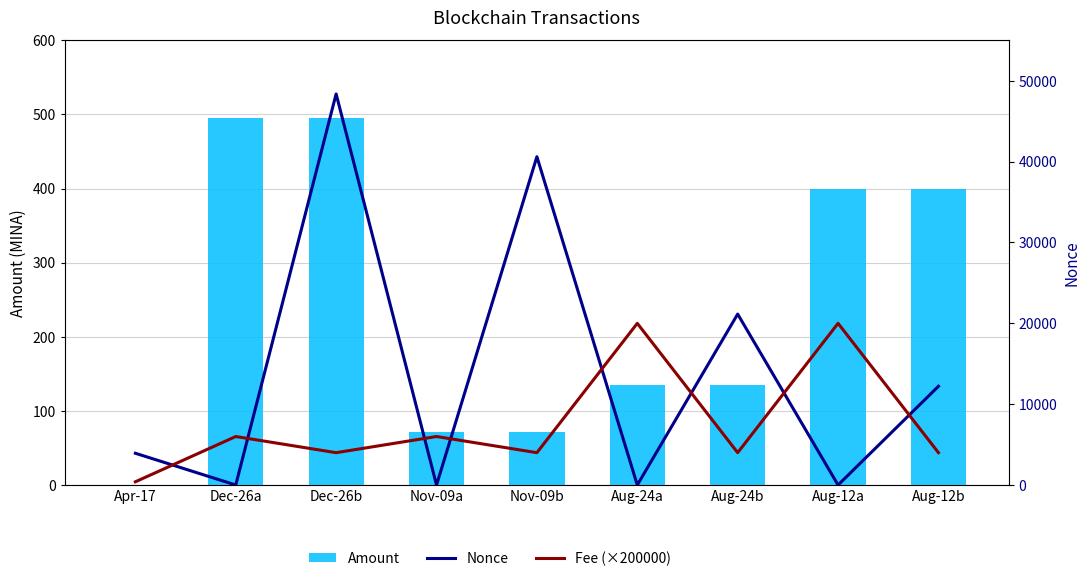

Which series has the largest total across all categories?

Nonce